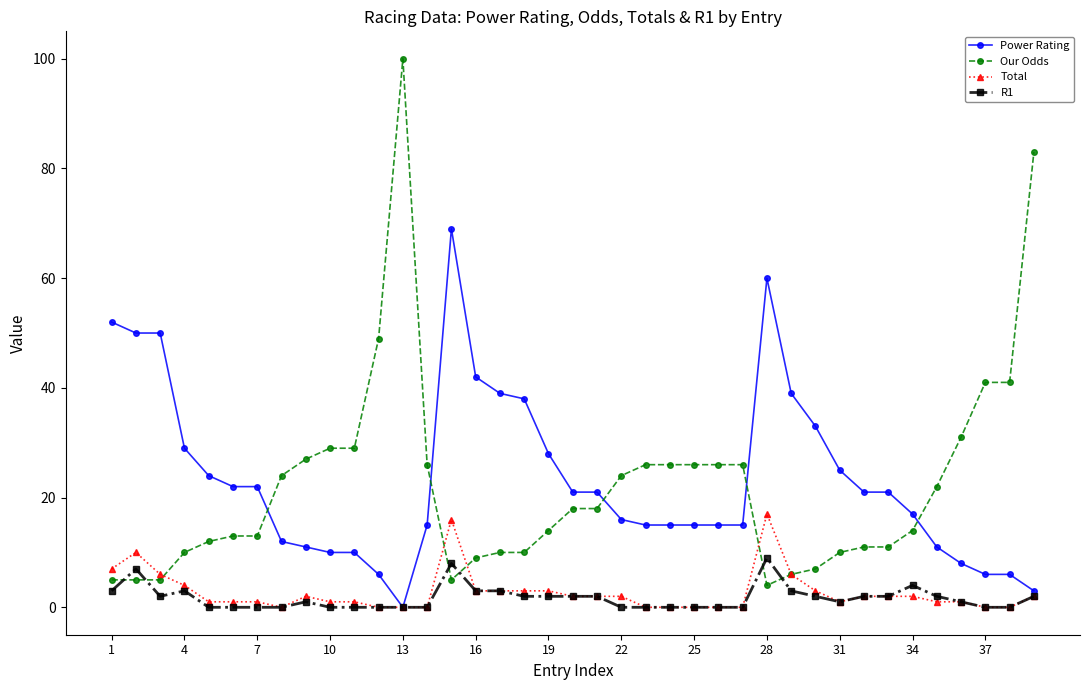

What is the value of the Total point at the 5th from the left?

1